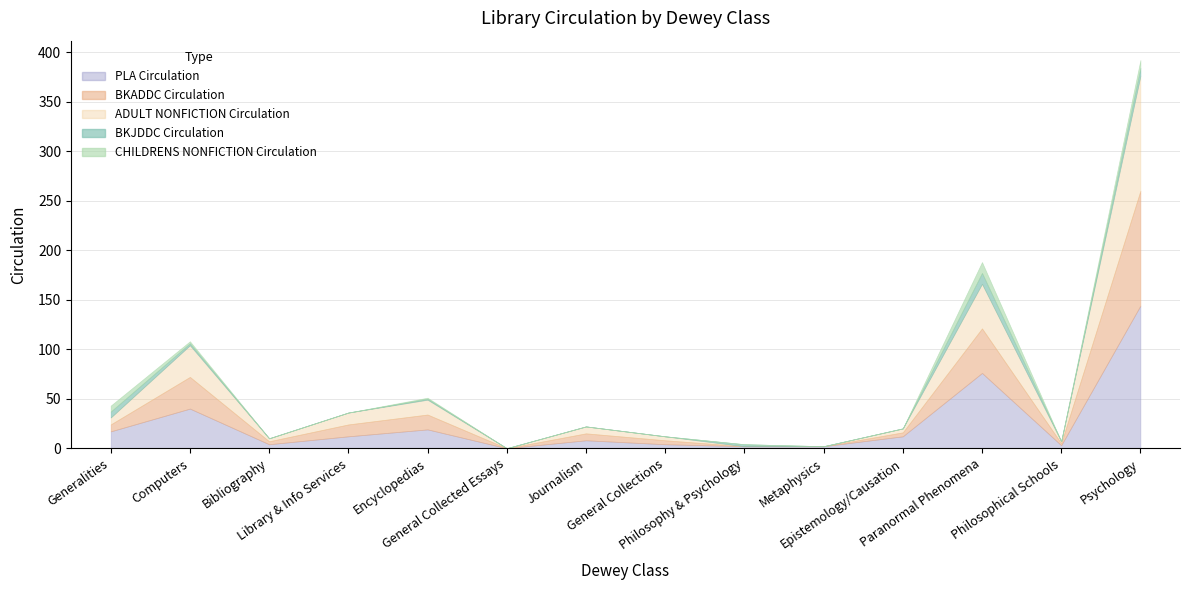

True or false: CHILDRENS NONFICTION Circulation and PLA Circulation cross at least once.

False